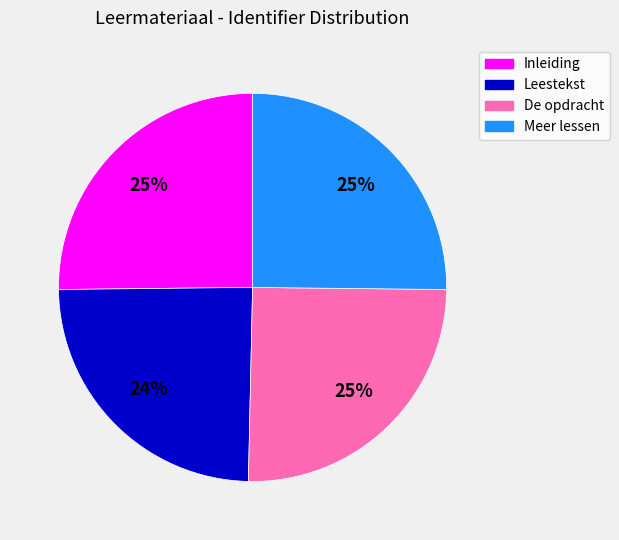

To the nearest percent, what percentage of the pie is Leestekst?

24%